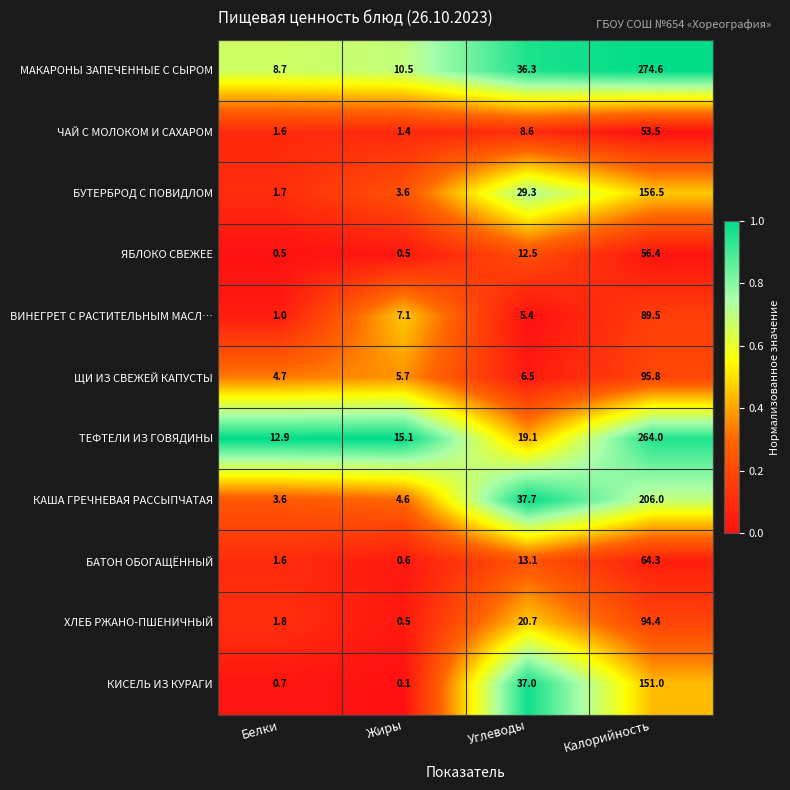

Is it true that ЧАЙ С МОЛОКОМ И САХАРОМ equals 1.4 at Жиры?

True